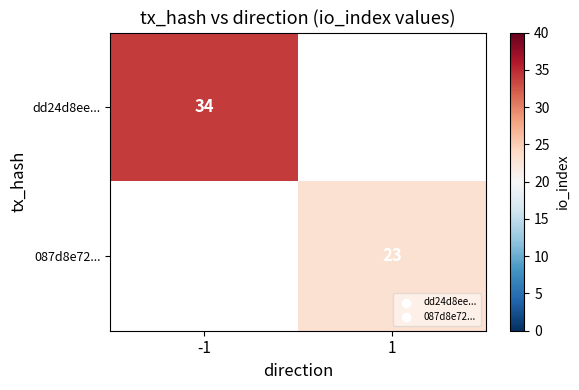

What is the minimum value shown in the chart?

23.0